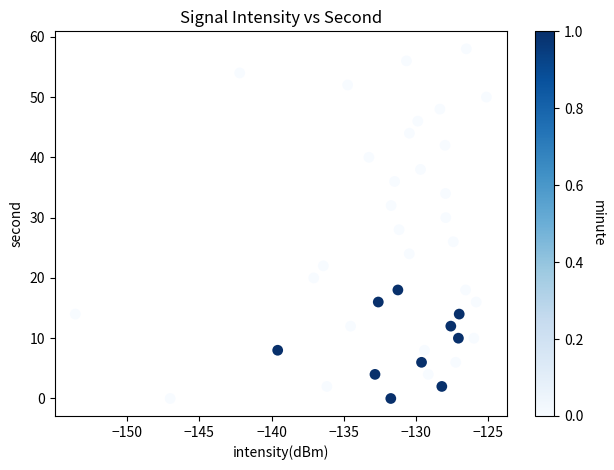

What is the range of Y values (max minus min)?

58